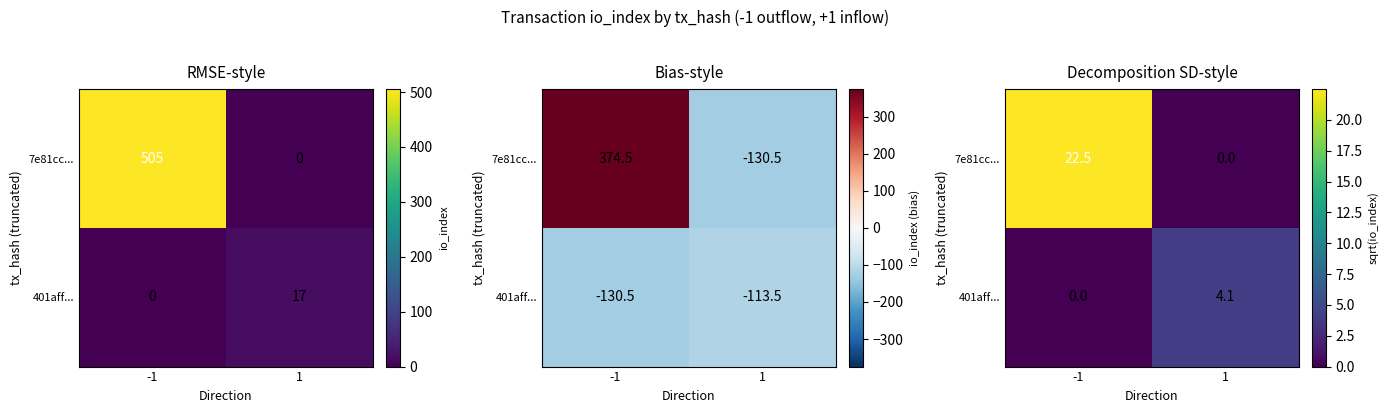

Is it true that 401aff... equals 7.4 at 1?

False